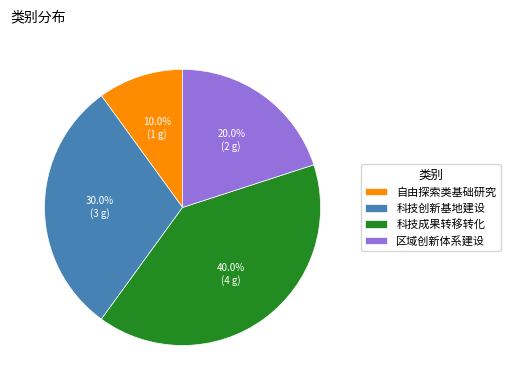

The 科技创新基地建设 slice represents 40% of the pie. True or false?

False